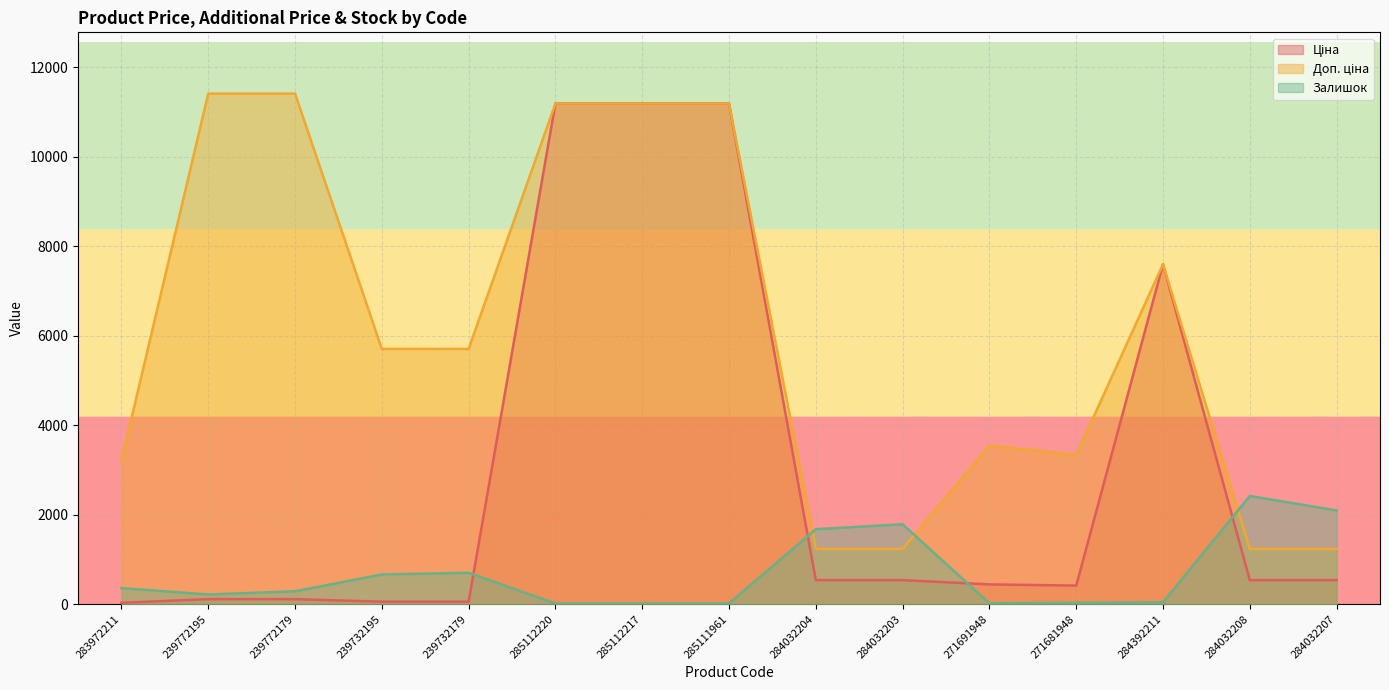

At which category is the sum across all series the highest?

285112220